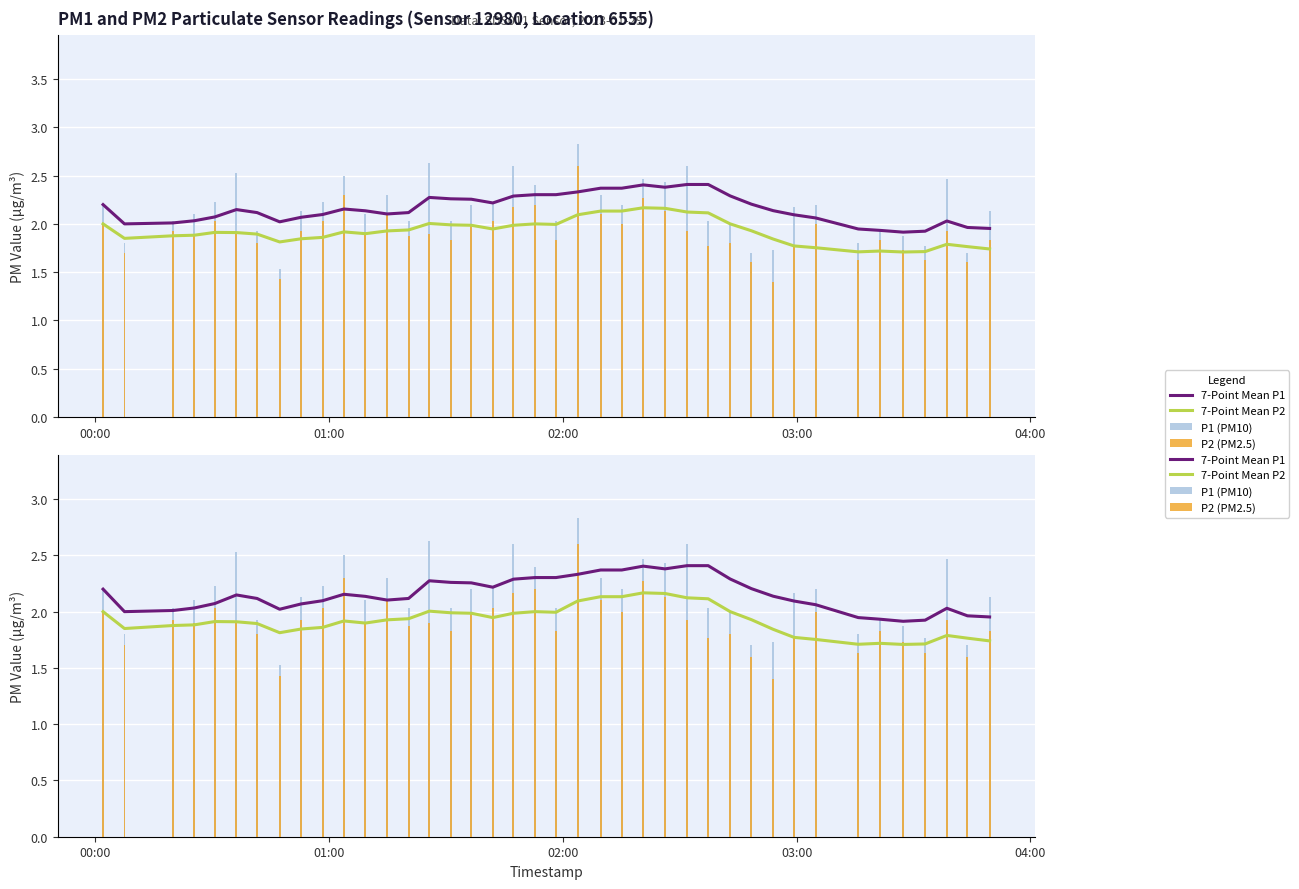

What is the sum of all P1 (PM10) values?

86.1